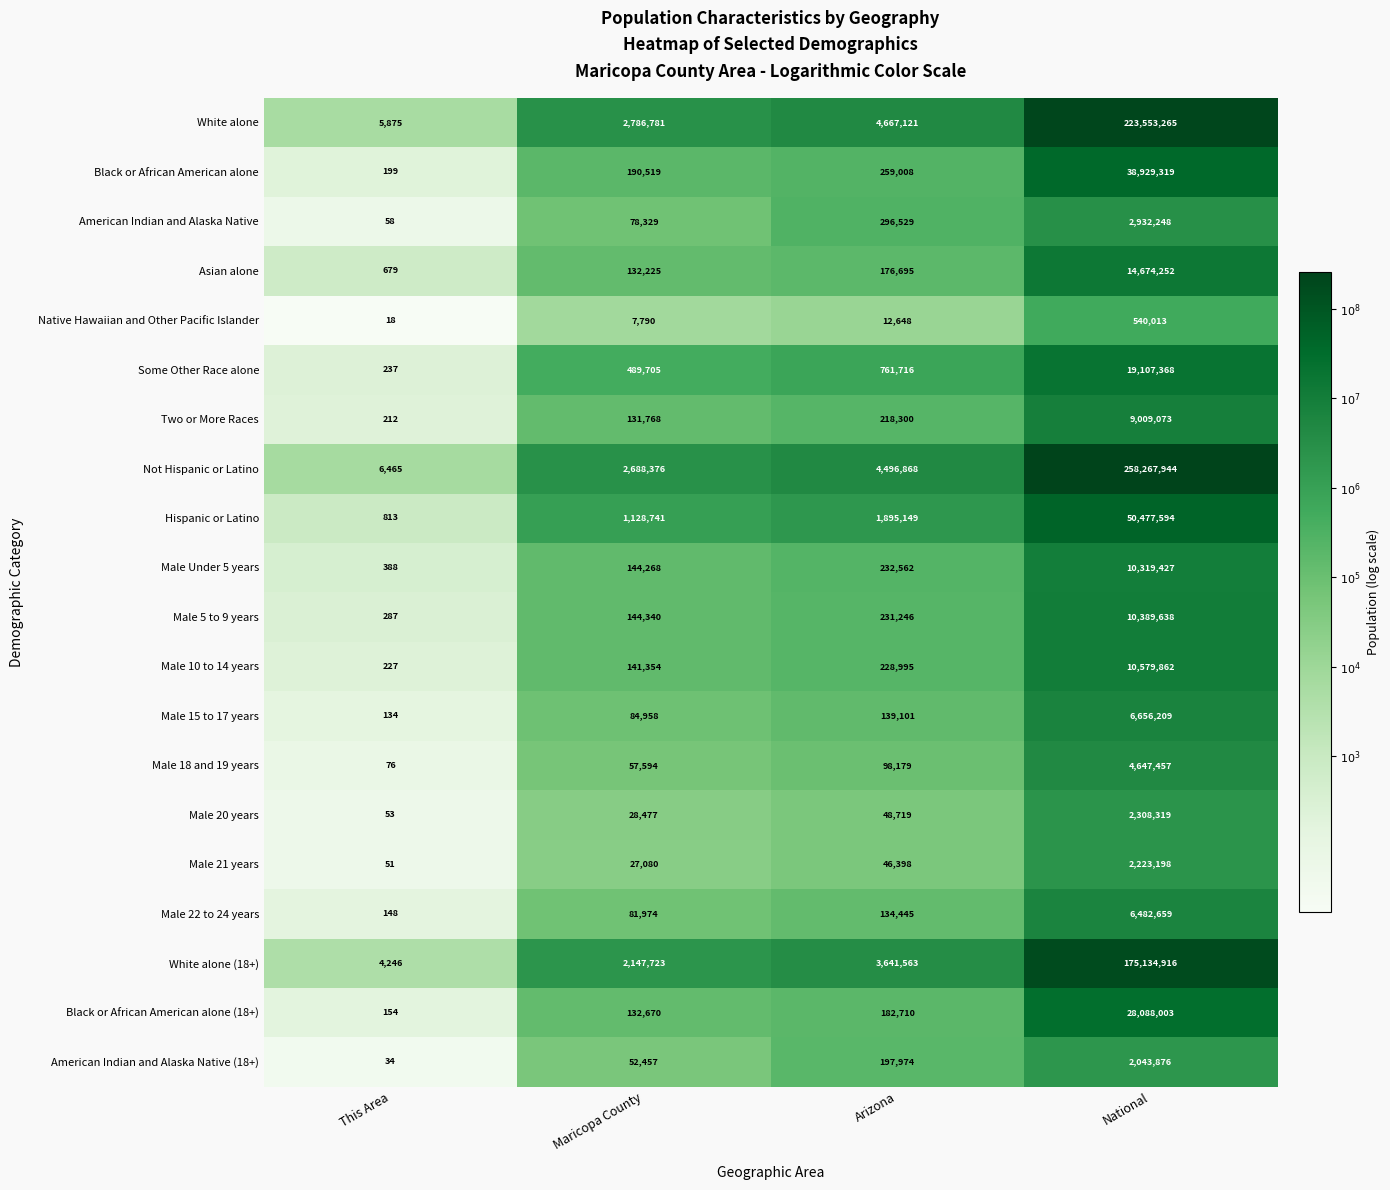

What is the total value across all series at Arizona?

17965926